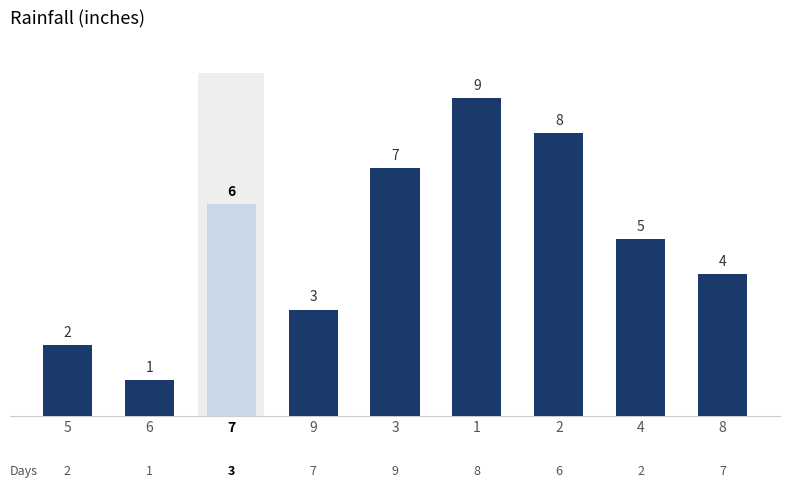

True or false: the data shows 3 at 5.

False